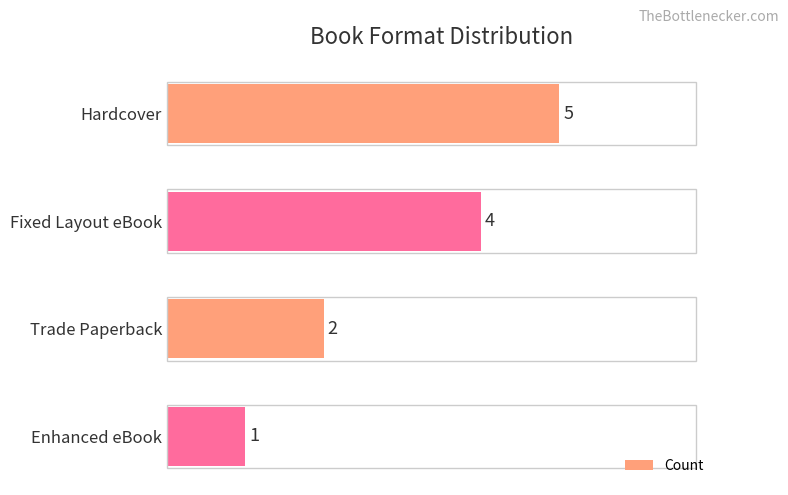

Rank the categories by value from highest to lowest.

Hardcover, Fixed Layout eBook, Trade Paperback, Enhanced eBook